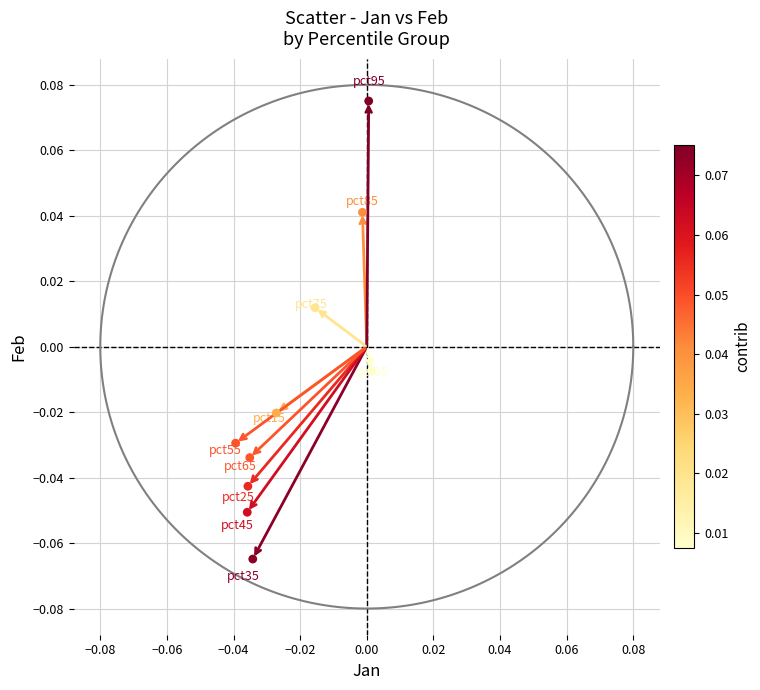

How many data points are displayed?

10